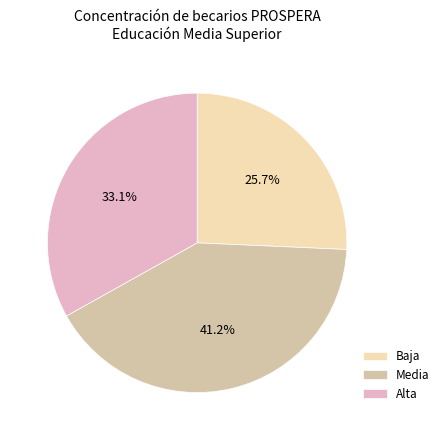

To the nearest percent, what percentage of the pie is Baja?

26%